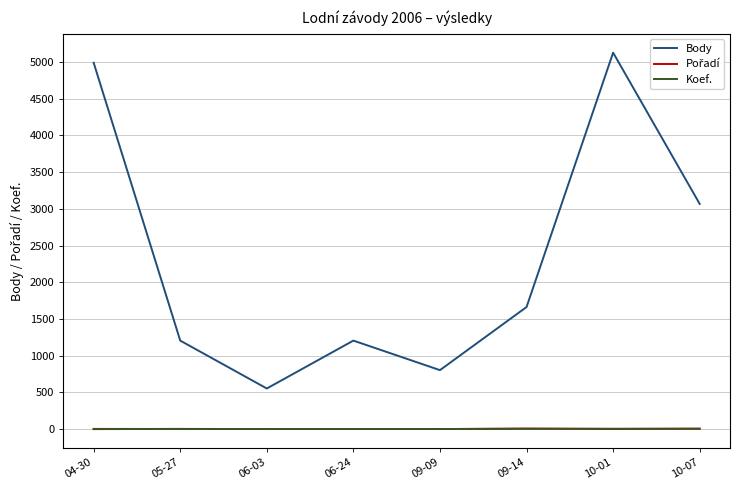

True or false: Koef. and Body cross at least once.

False